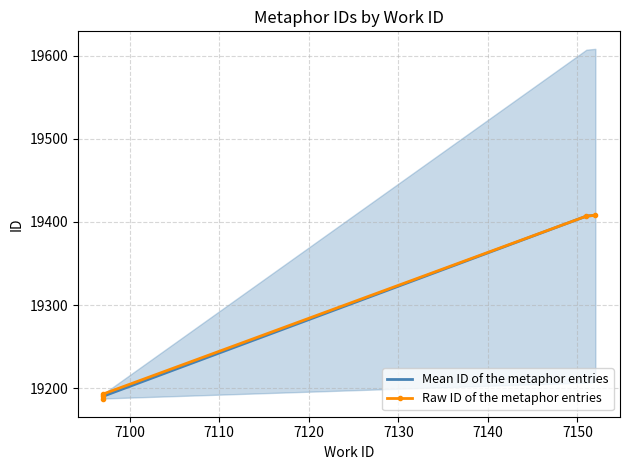

Between 7097 and 7151, which is larger?

7151